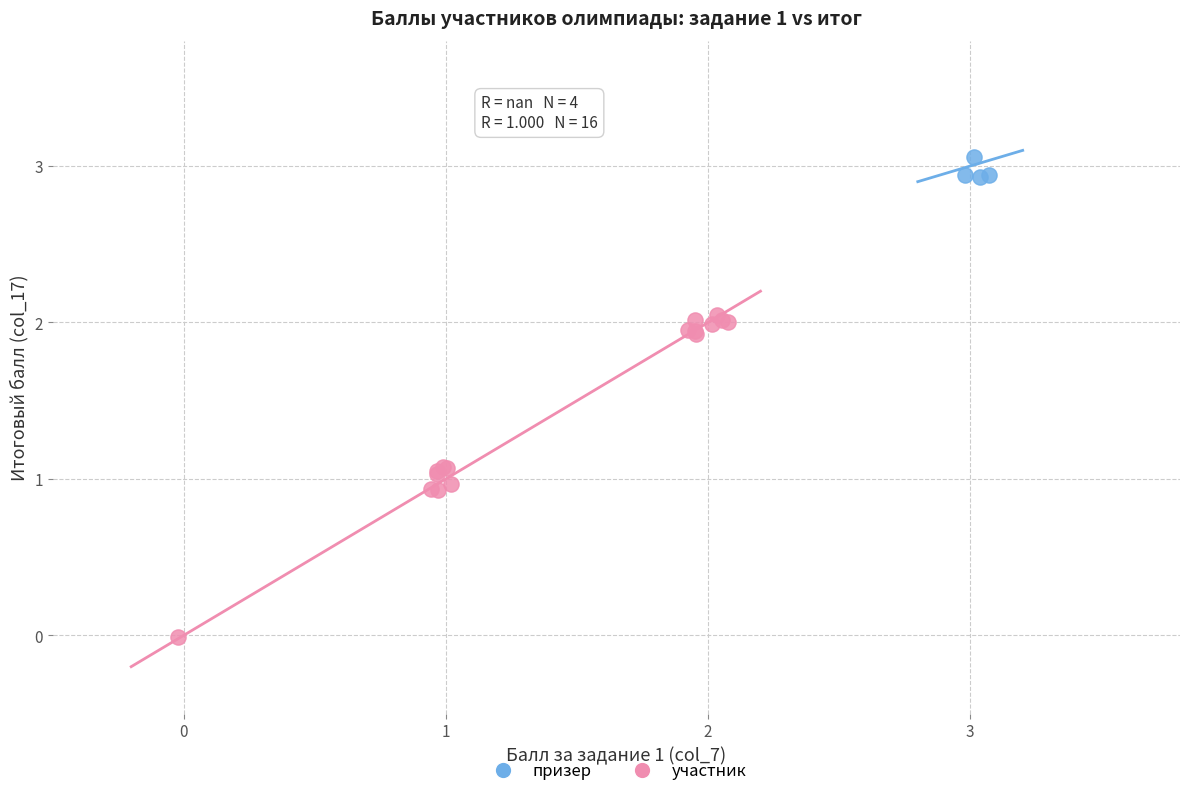

Which series has the largest Y range (max minus min)?

участник